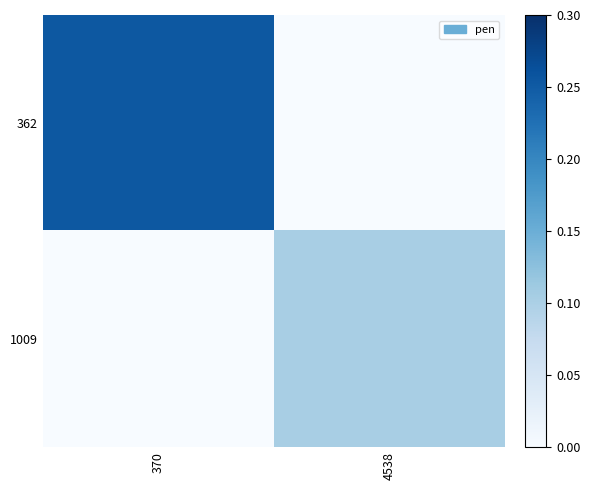

List the series in order of their peak value, highest first.

362, 1009